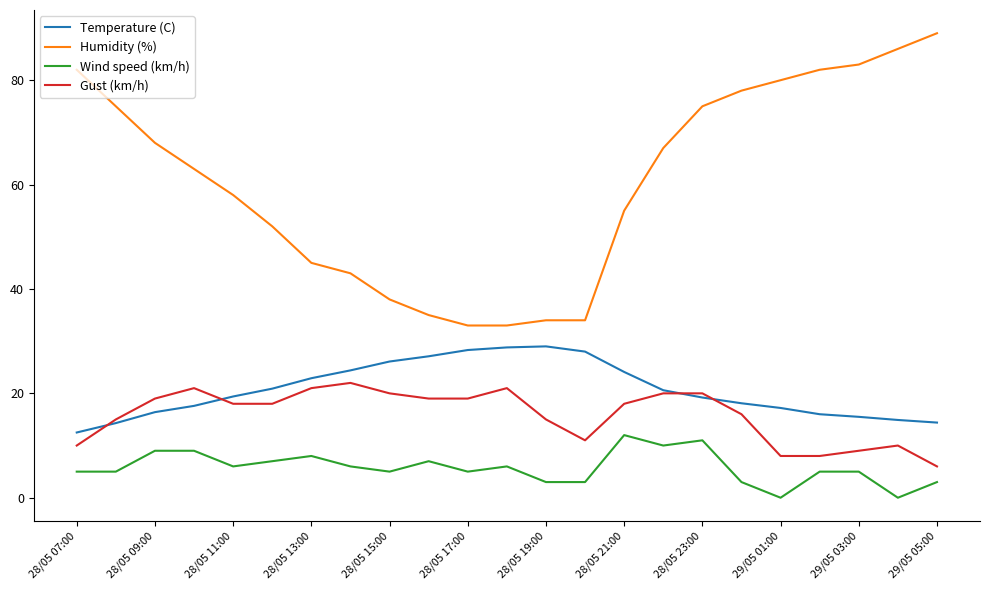

What are all the series names shown in the legend?

Temperature (C), Humidity (%), Wind speed (km/h), Gust (km/h)